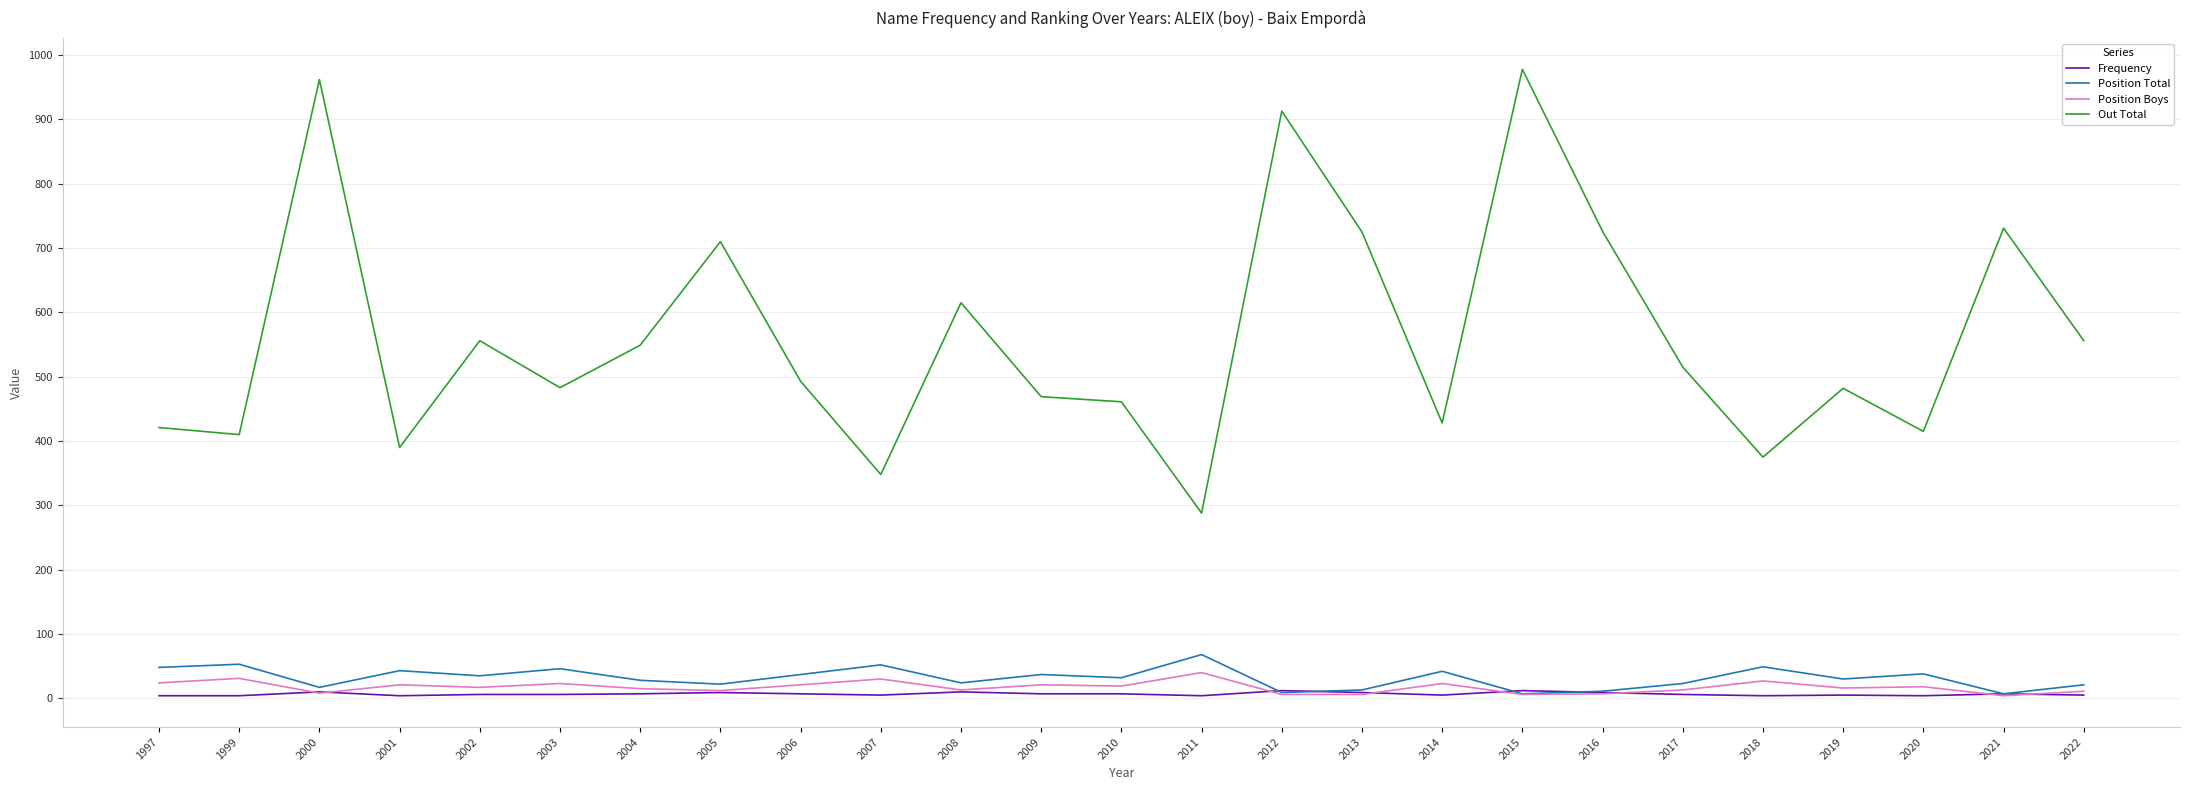

The Out Total series shows 902 at 2017. True or false?

False